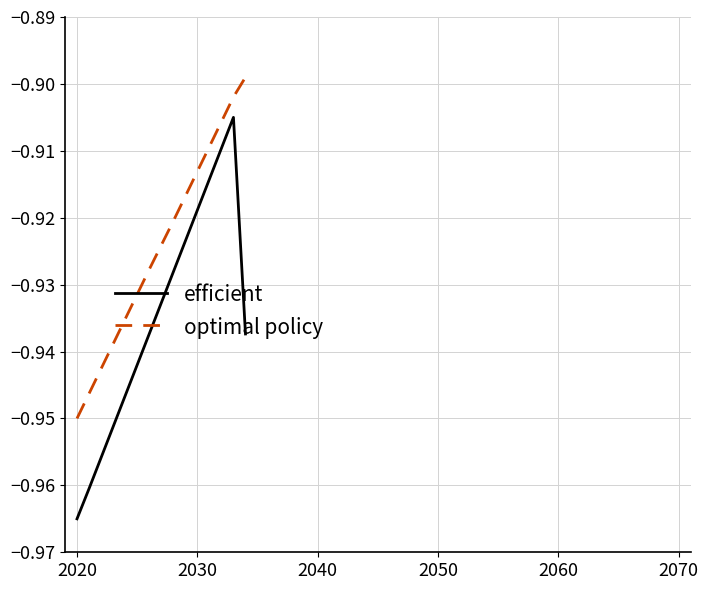

Which series has the largest total across all categories?

optimal policy